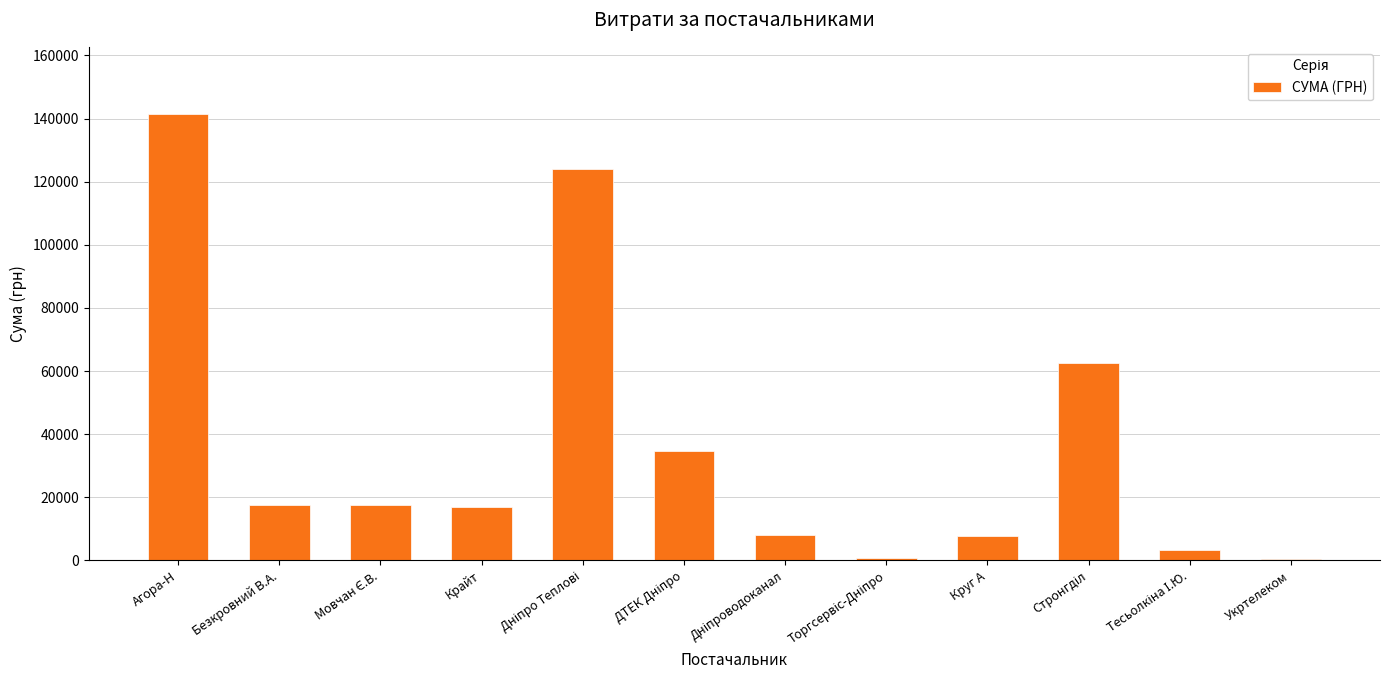

How many categories are shown in the chart?

12